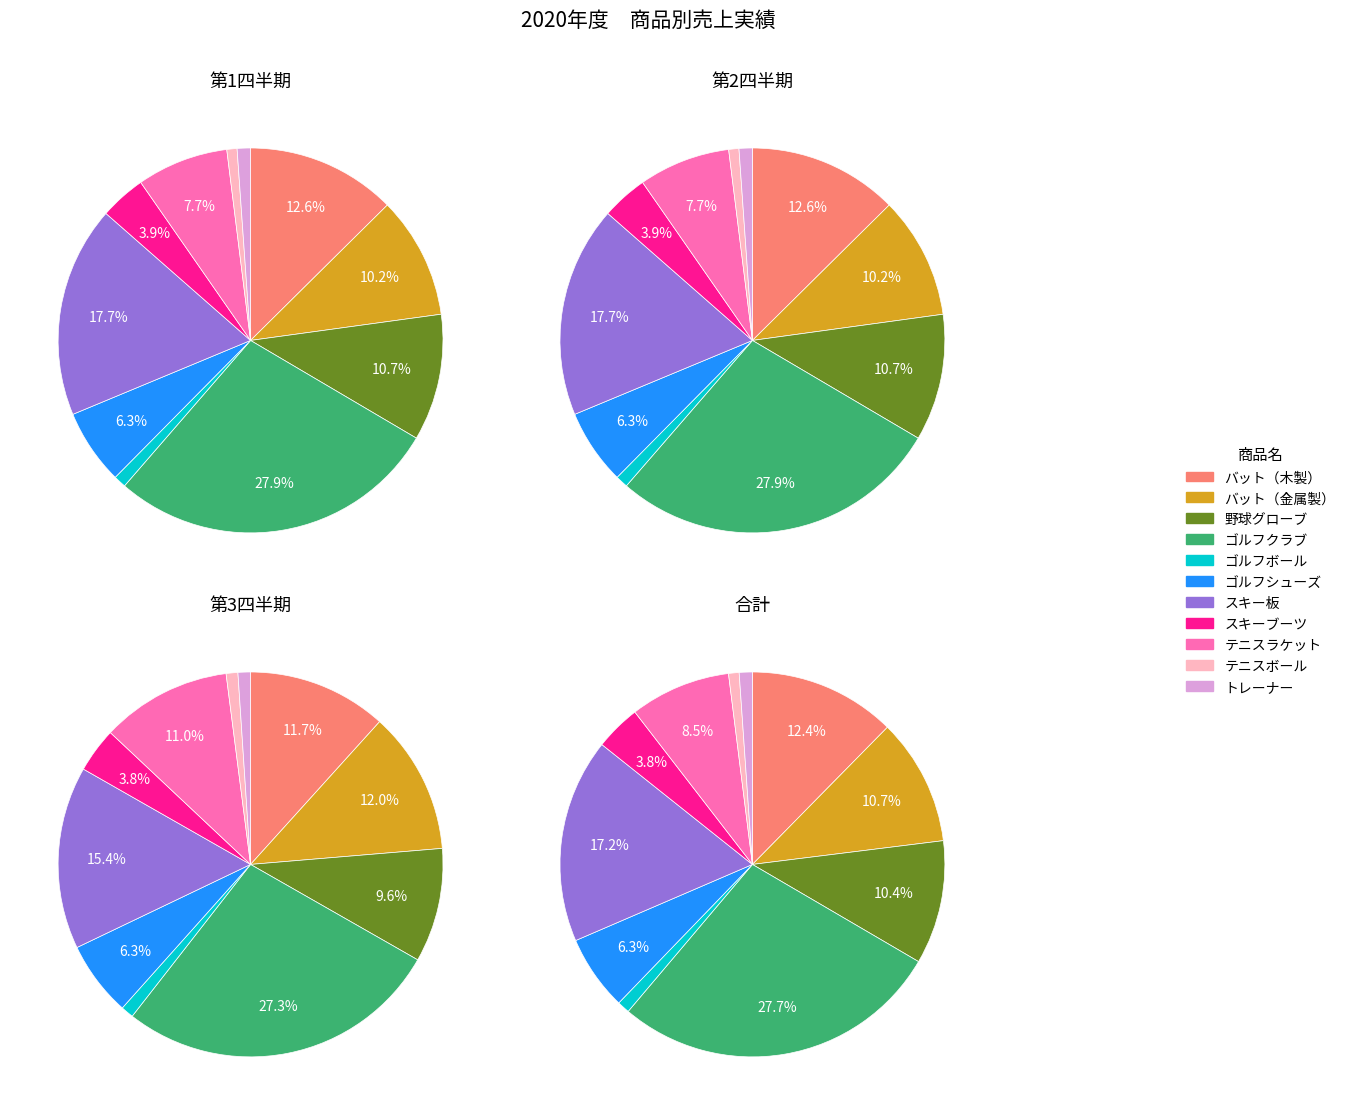

Does テニスボール represent more than half of the total?

No